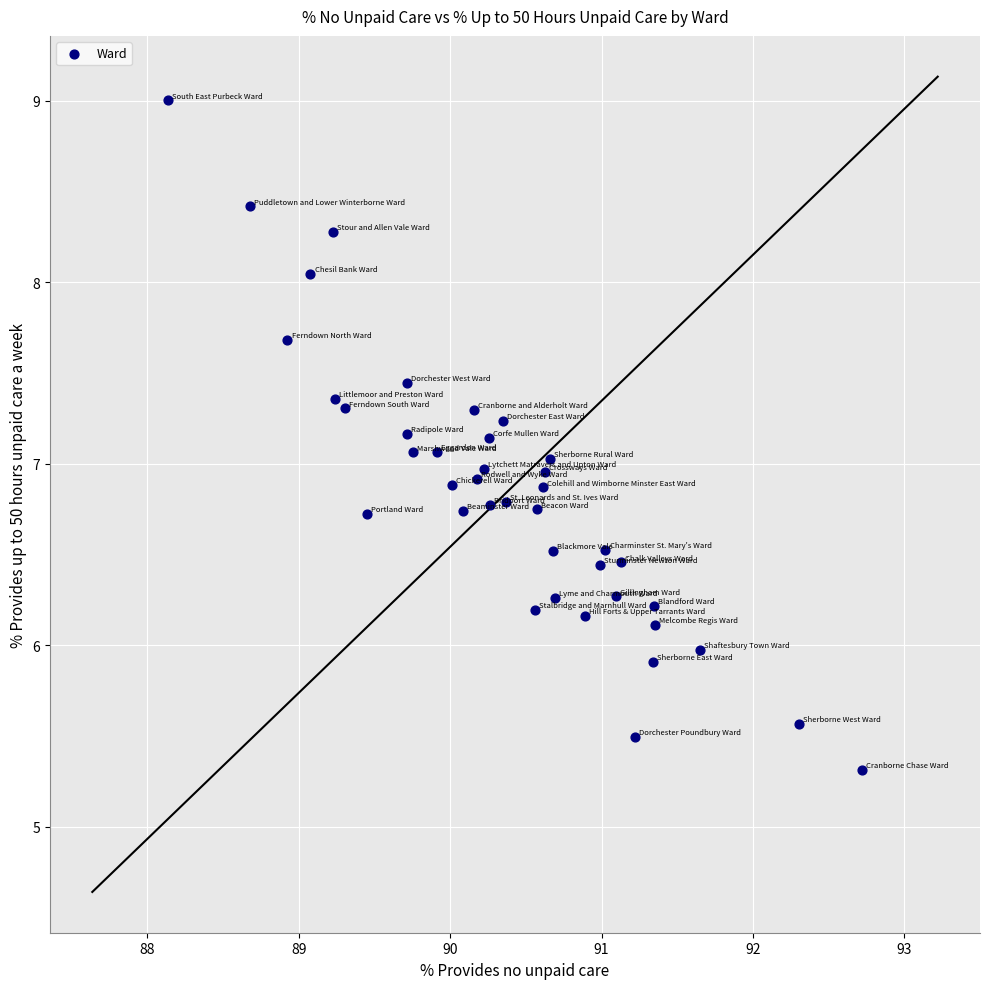

What is the range of Y values (max minus min)?

3.7